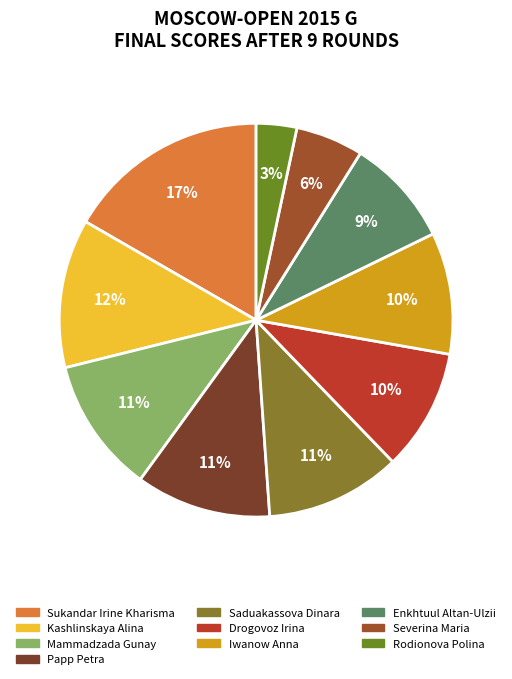

Rank the categories by value from highest to lowest.

Sukandar Irine Kharisma, Kashlinskaya Alina, Mammadzada Gunay, Papp Petra, Saduakassova Dinara, Drogovoz Irina, Iwanow Anna, Enkhtuul Altan-Ulzii, Severina Maria, Rodionova Polina